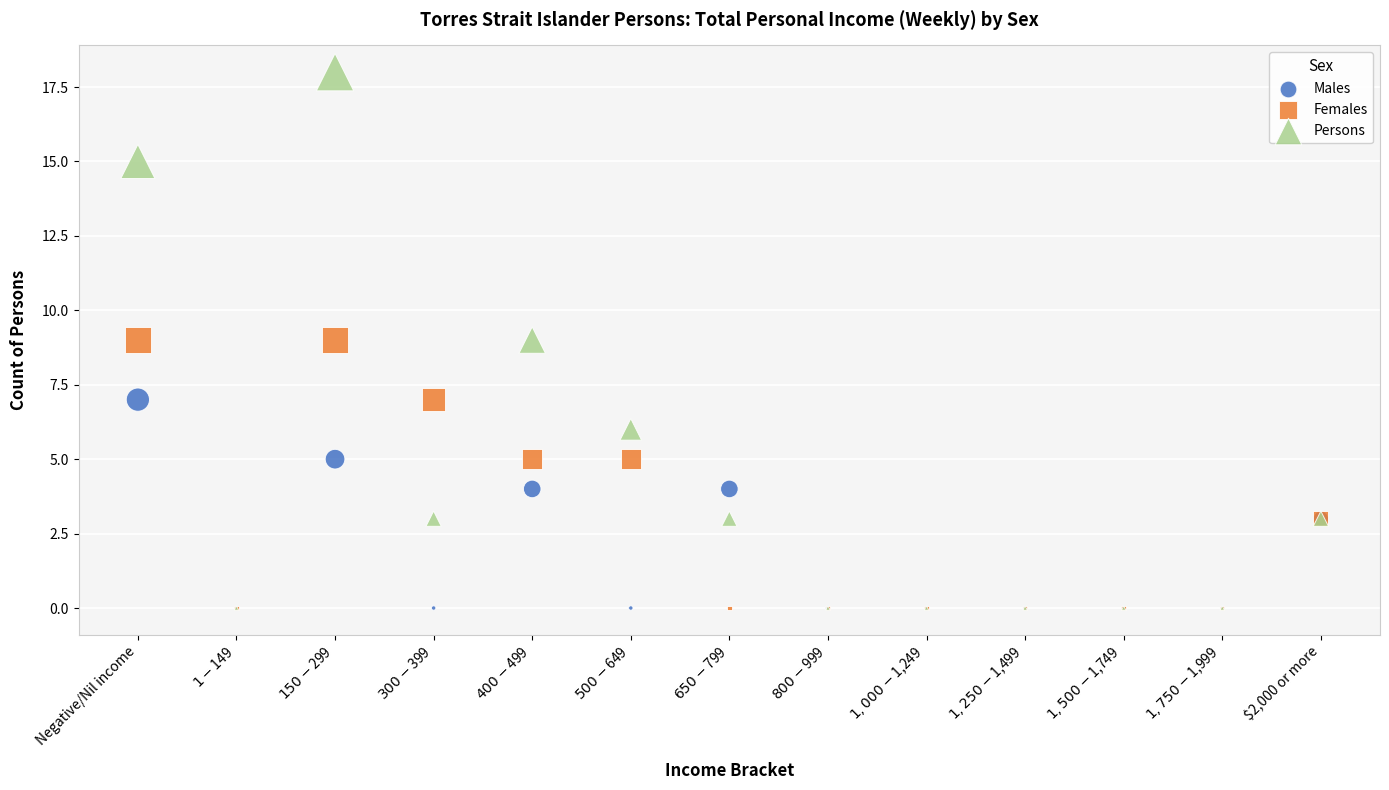

Which series has the largest Y range (max minus min)?

Persons